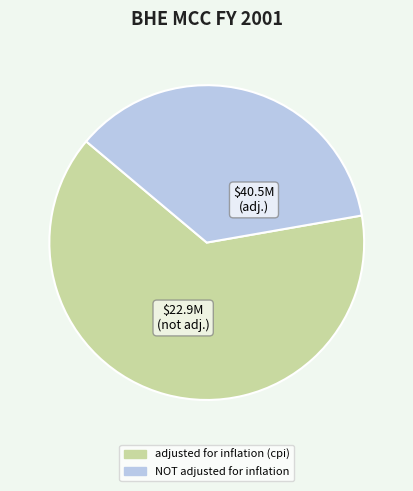

Rank the categories by value from lowest to highest.

NOT adjusted for inflation, adjusted for inflation (cpi)